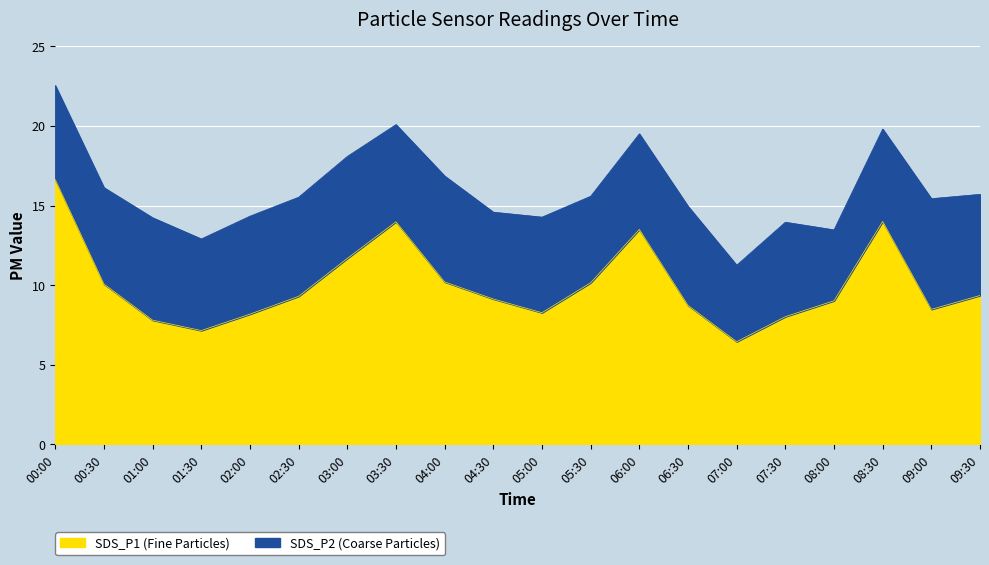

What is the ratio of the value at 06:00 to the value at 09:30?

1.4